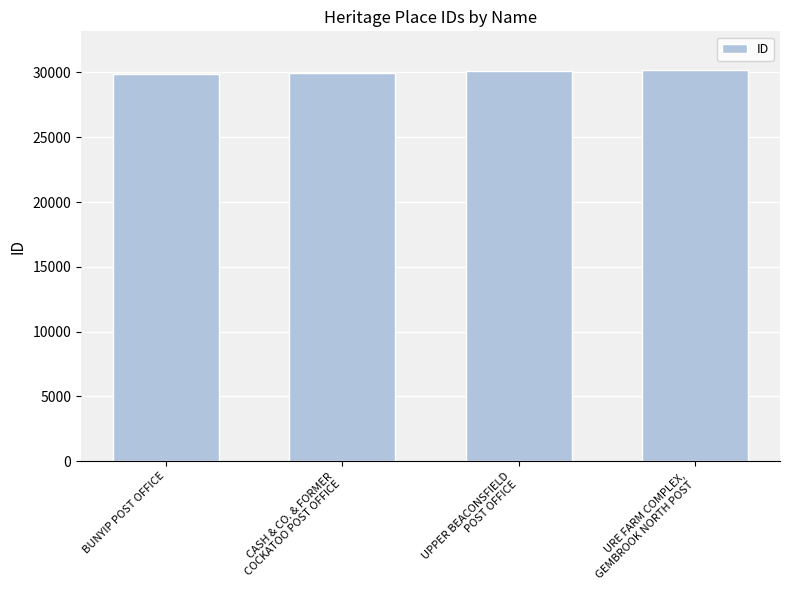

What is the maximum value shown in the chart?

30152